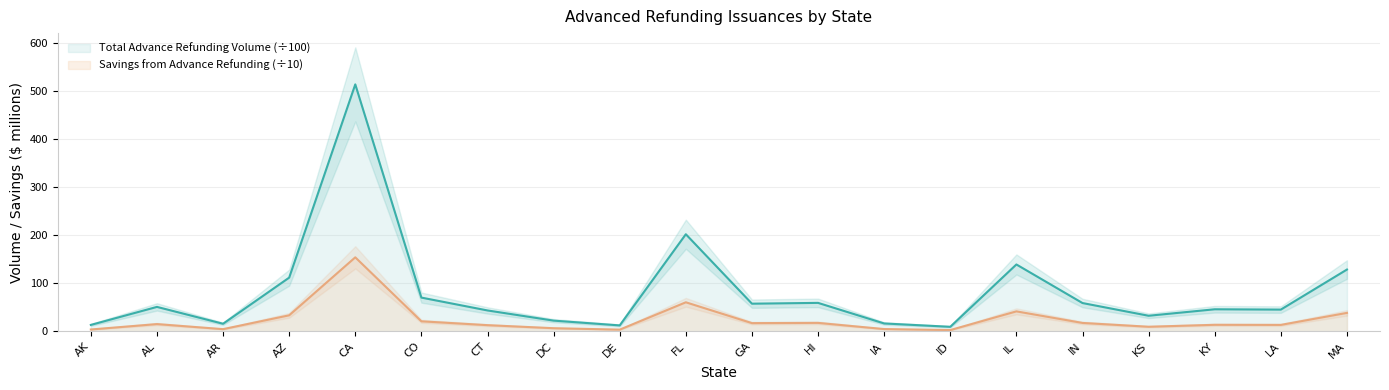

Is the value of Total Advance Refunding Volume at FL greater than the value of Savings from Advance Refunding at IN?

Yes